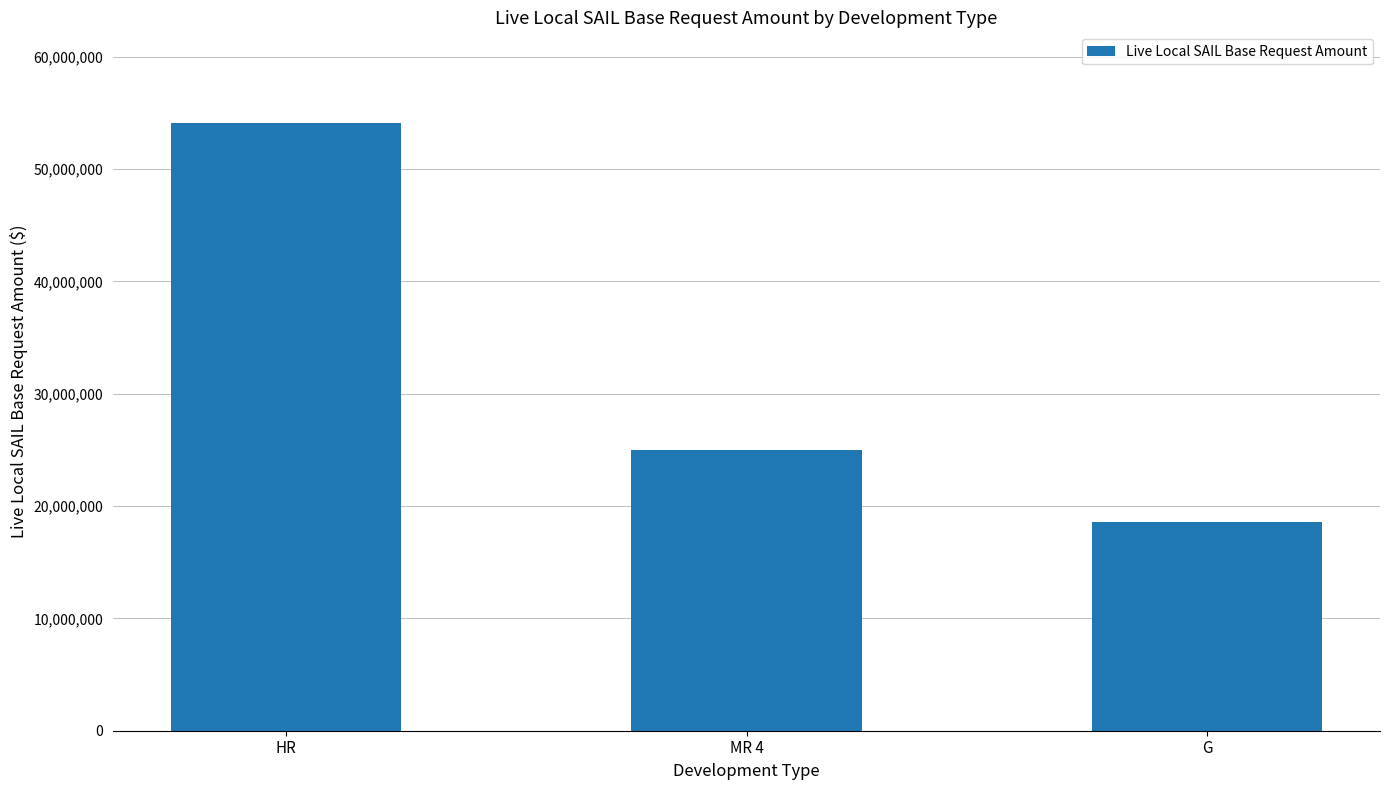

Does the chart contain any negative values?

No